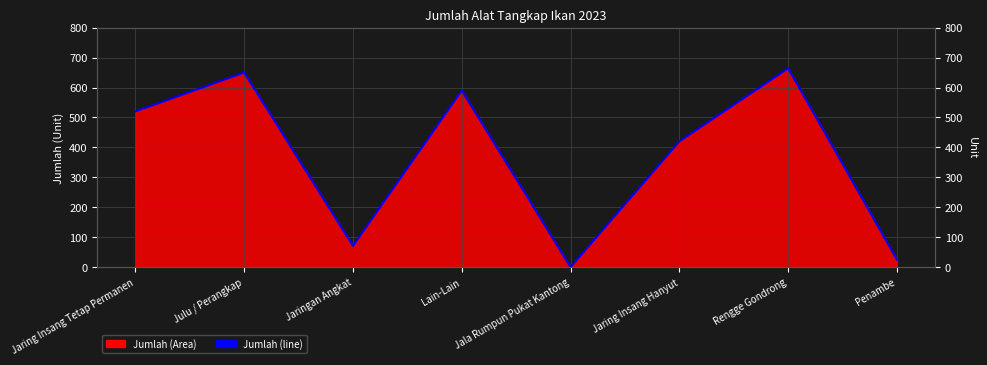

How many values exceed 520?

3